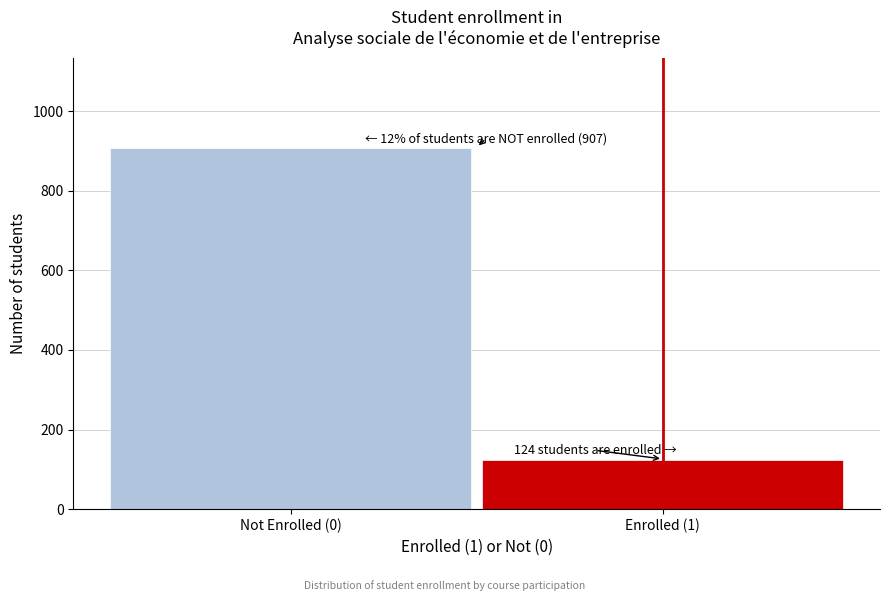

Reading left to right, what are all the values shown in this chart?

Not Enrolled (0)=907	Enrolled (1)=124